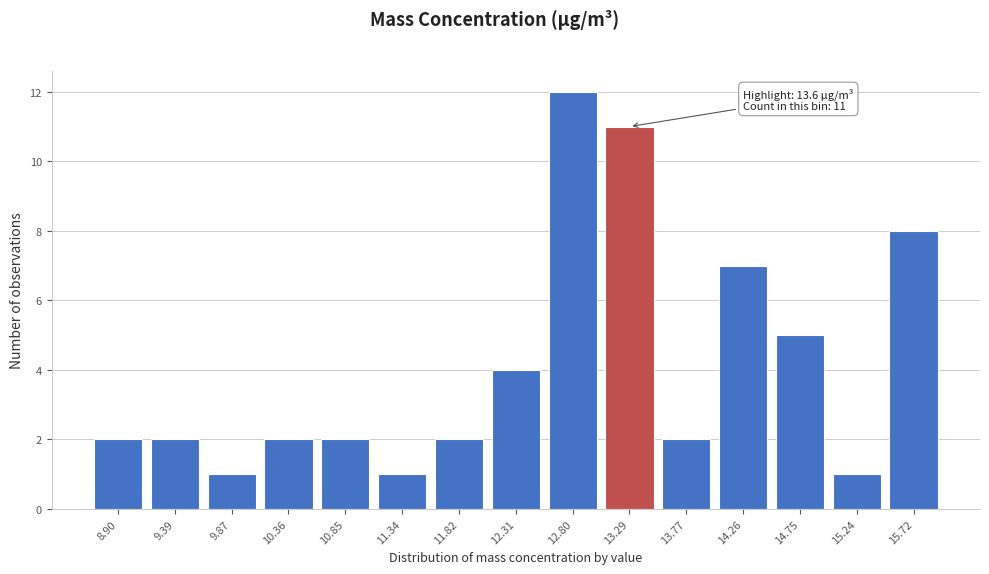

Reading left to right, transcribe all the data shown in this chart.

8.90=2	9.39=2	9.87=1	10.36=2	10.85=2	11.34=1	11.82=2	12.31=4	12.80=12	13.29=11	13.77=2	14.26=7	14.75=5	15.24=1	15.72=8